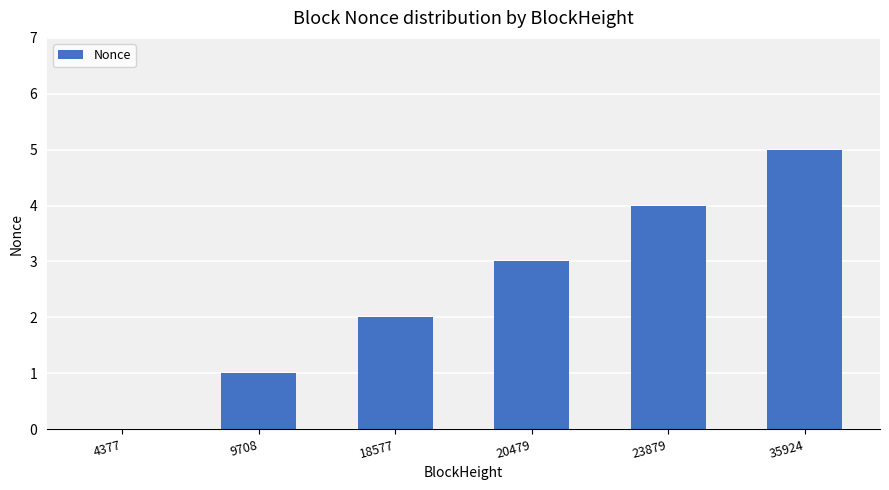

At which label is the value closest to 2?

18577